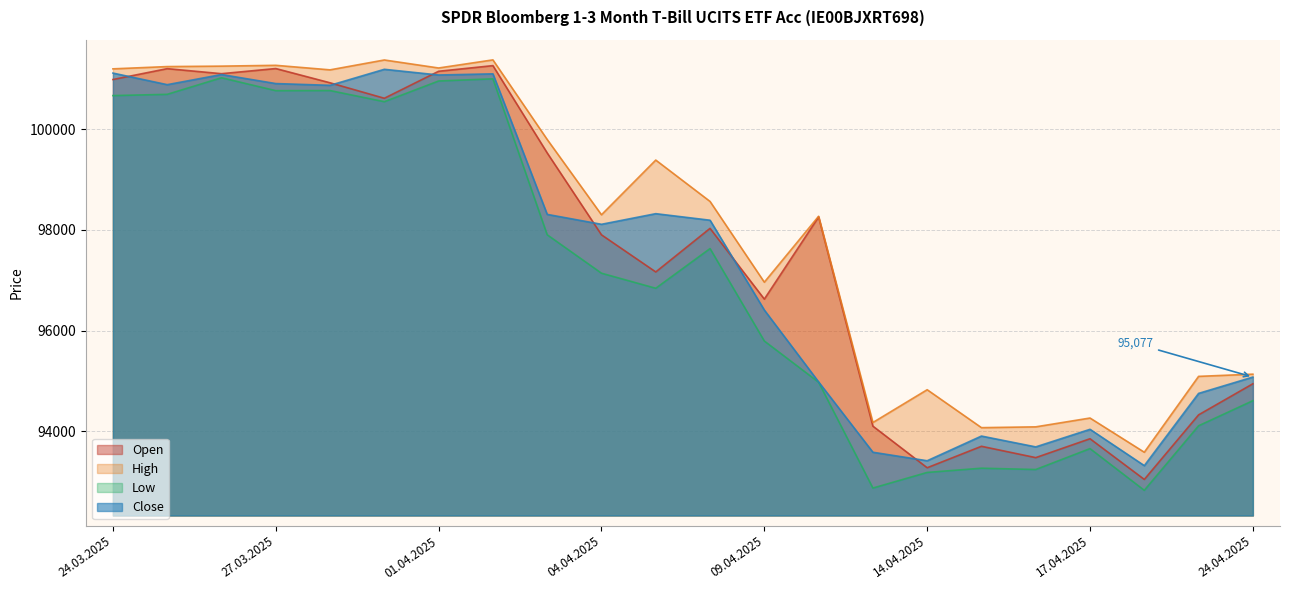

Which series changed the most between 24.03.2025 and 22.04.2025?

Open